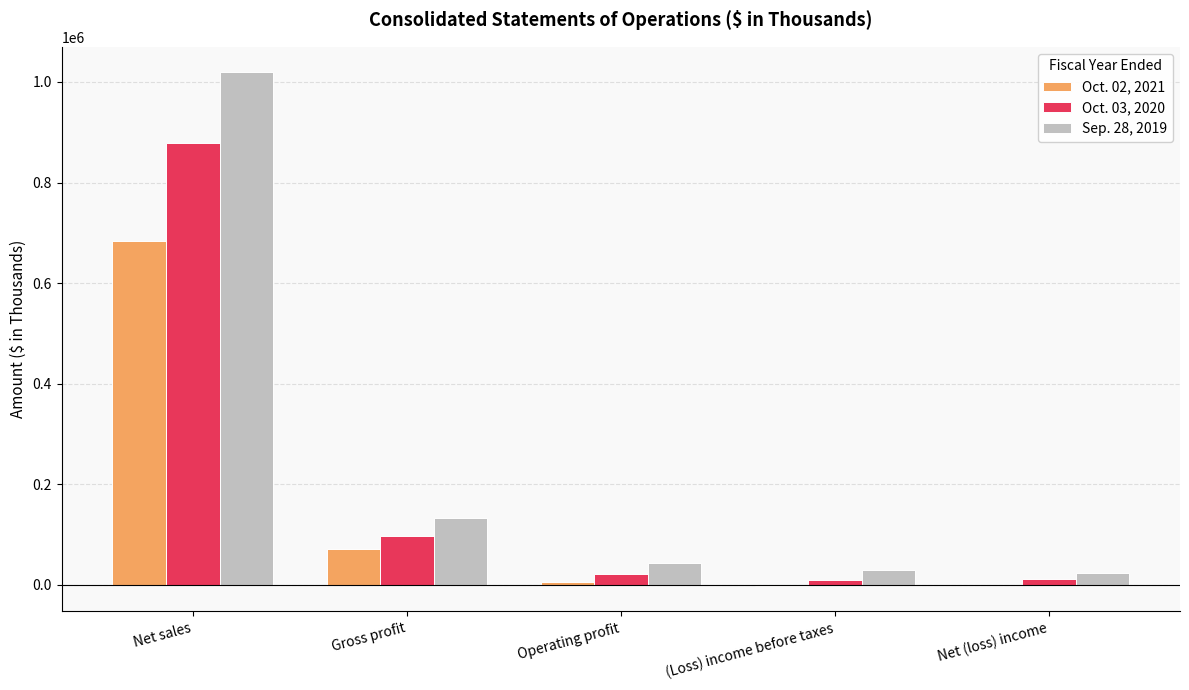

Which series has the largest total across all categories?

Sep. 28, 2019